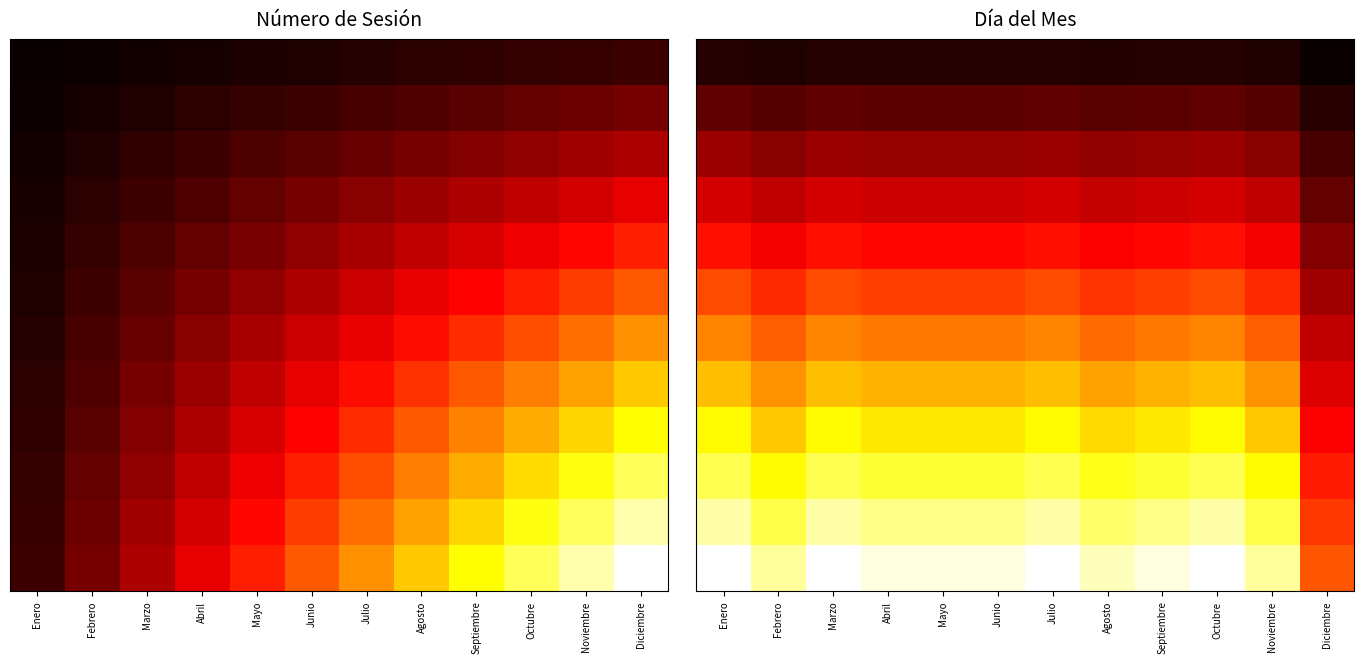

What is the greatest value displayed?

31.0